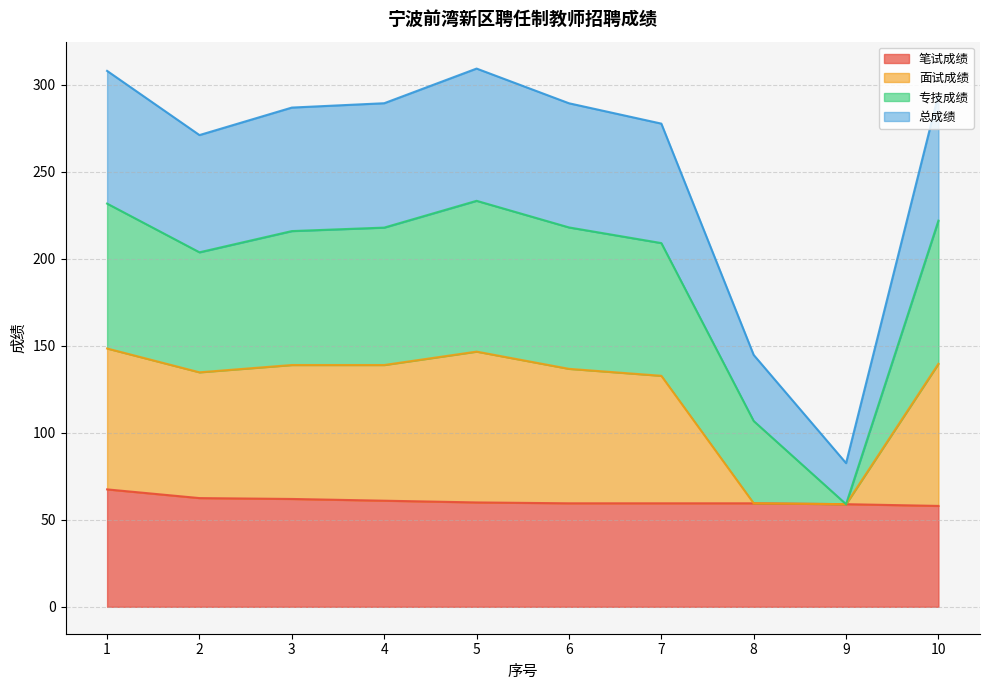

What is the highest value of the 笔试成绩 series?

67.5